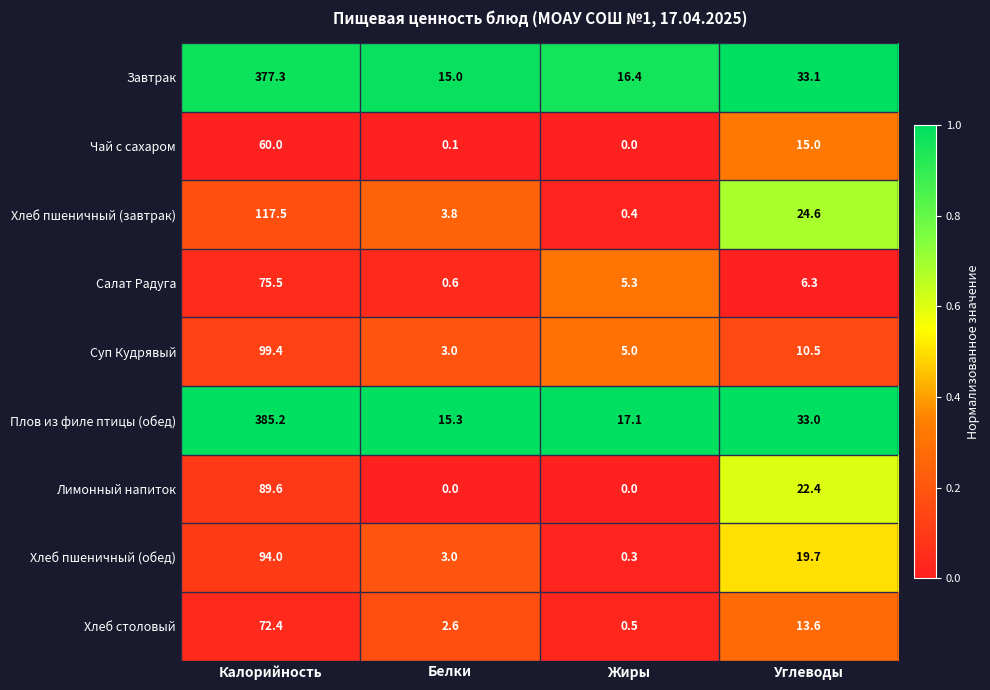

At which label does Завтрак first exceed 33?

Калорийность